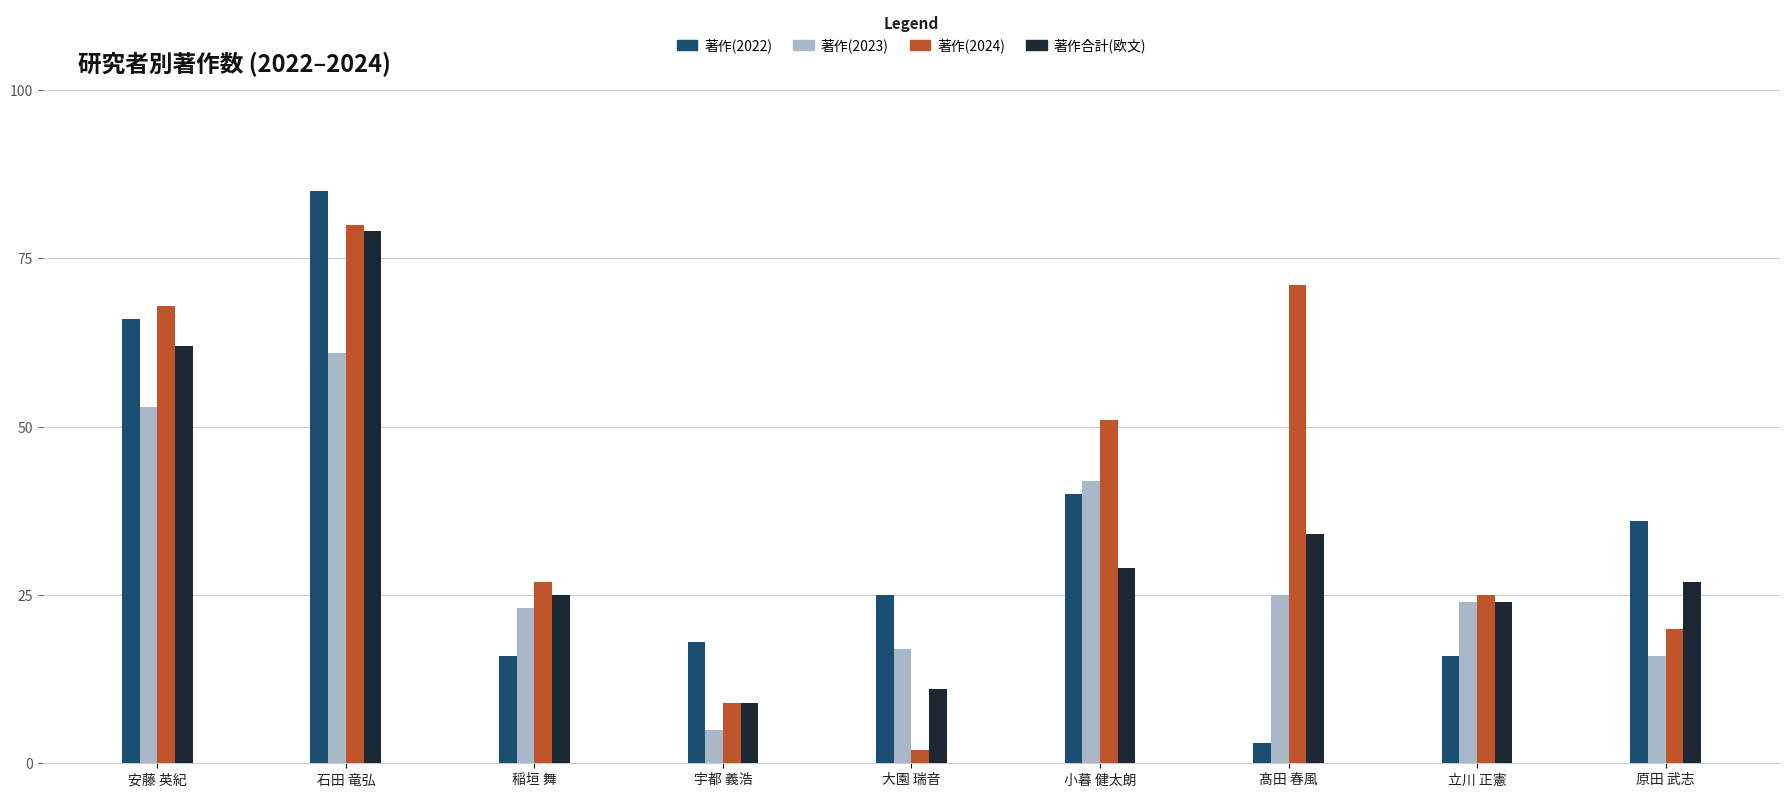

What position from the left is 宇都 義浩?

4